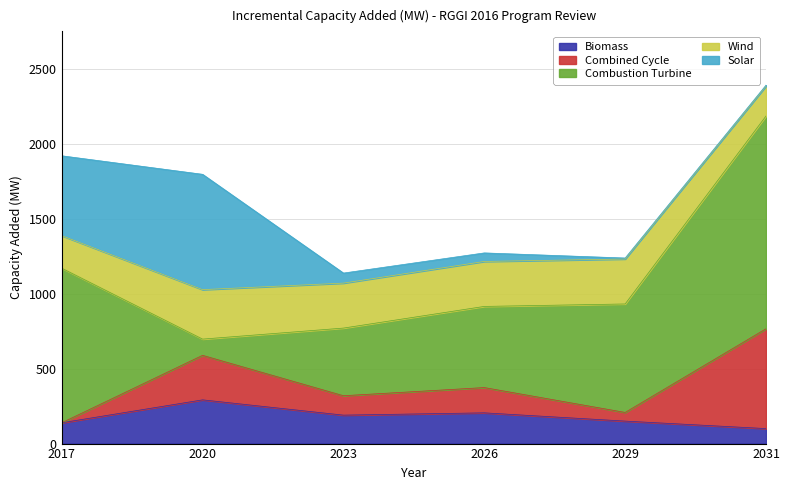

At which label is Combined Cycle closest to 332?

2020